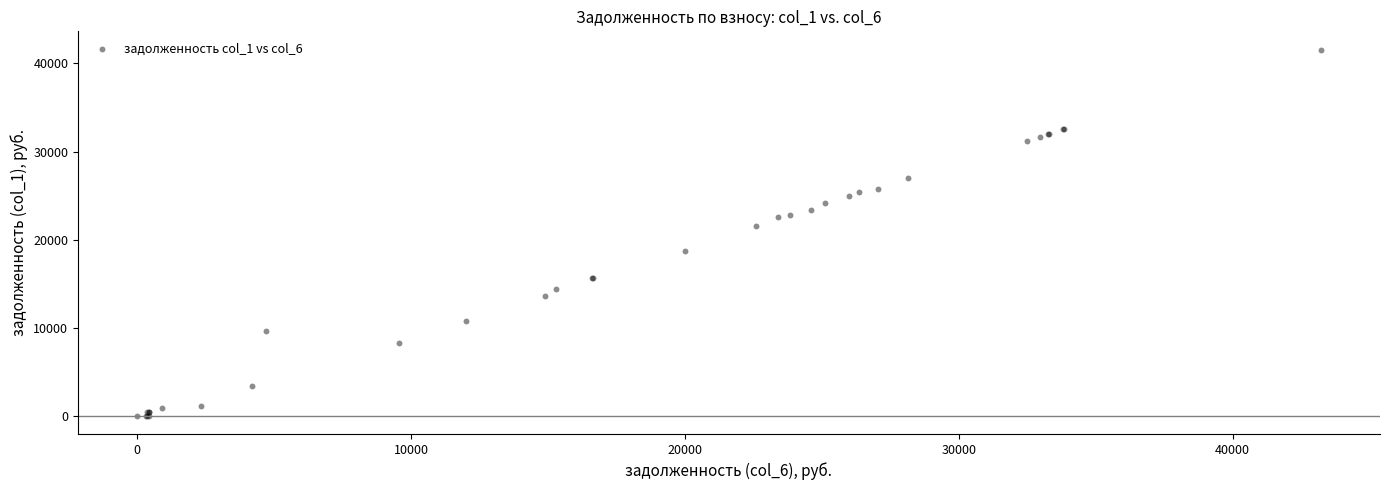

What Y value in the scatter plot is closest to 20783?

21590.7